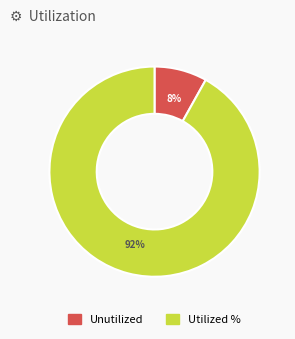

Is there any slice that represents more than half of the pie?

Yes